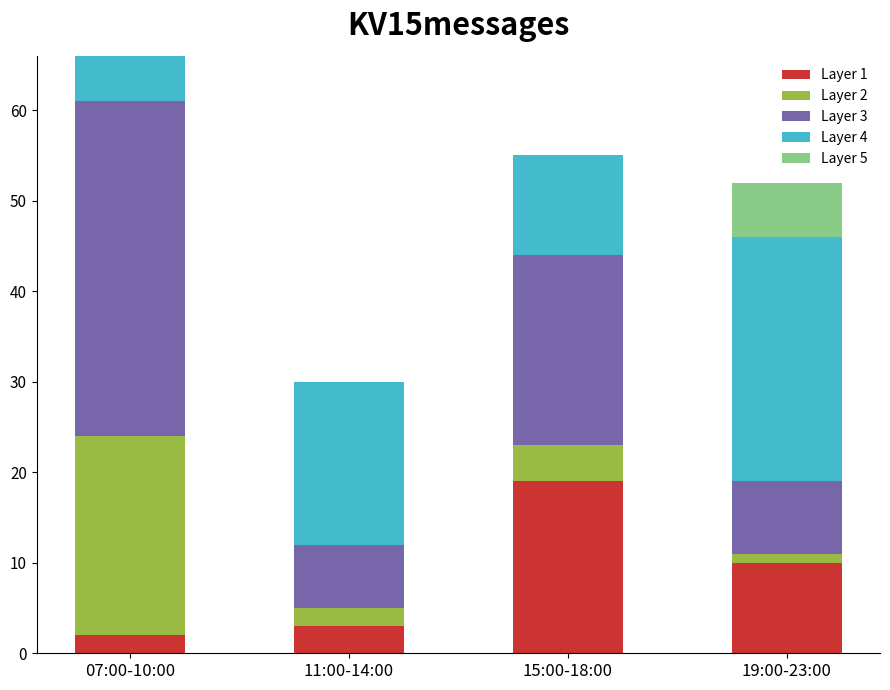

True or false: Layer 1 has a value of 4 at 19:00-23:00.

False